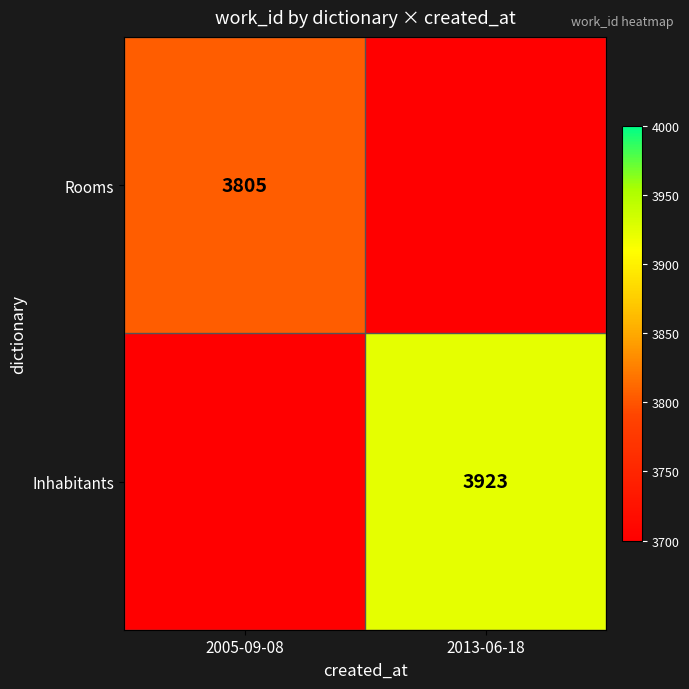

Is it true that Rooms equals 1908 at 2005-09-08?

False